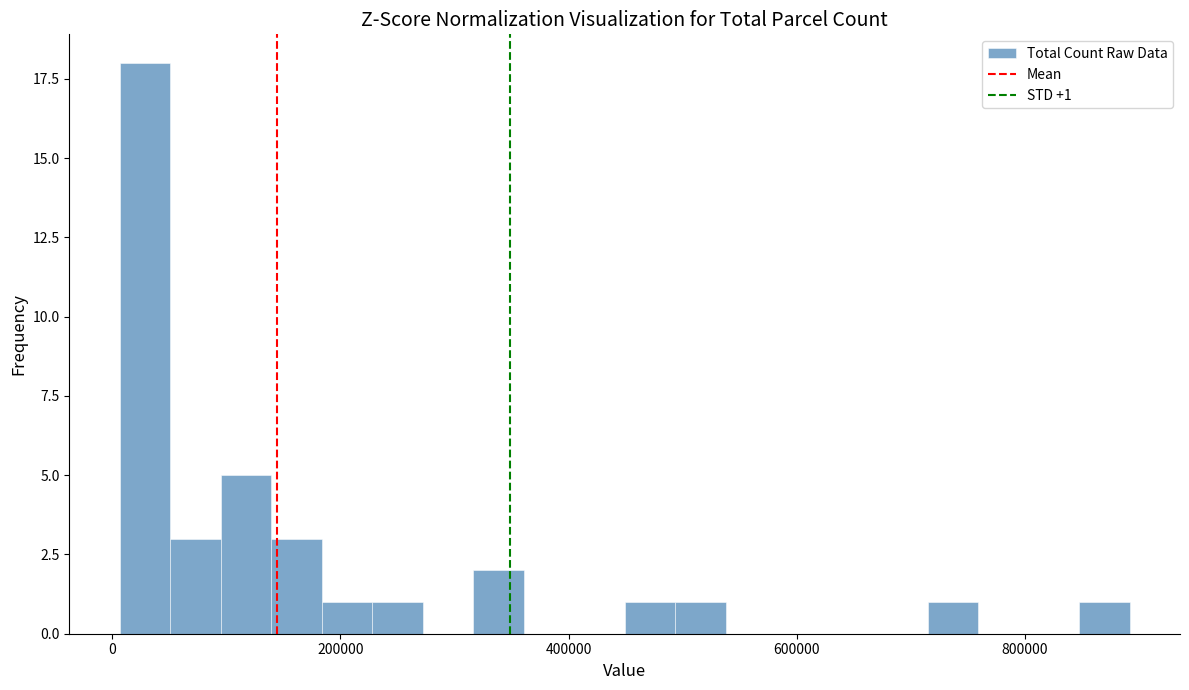

Read against the x-axis, roughly where is the centre of the tallest bar?

20000